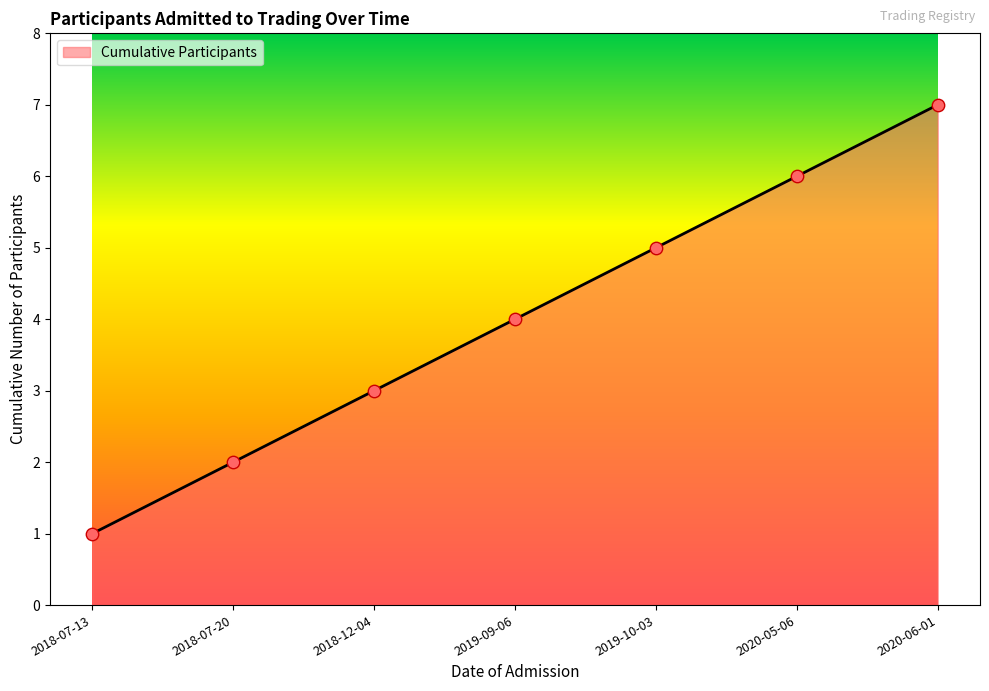

What is the change in value from 2018-07-13 to 2020-05-06?

+5